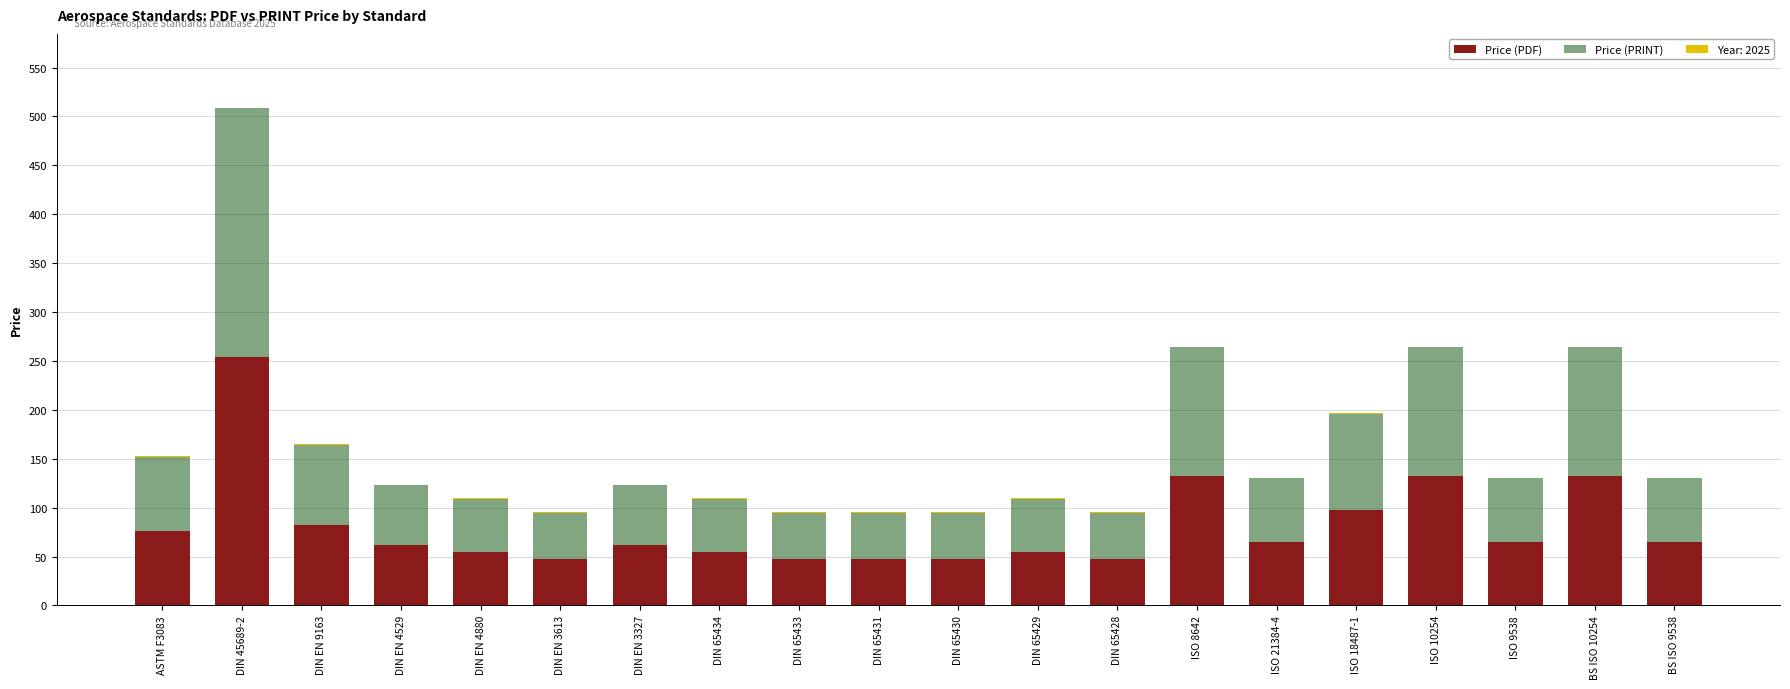

What is the highest value of the Price (PDF) series?

254.1